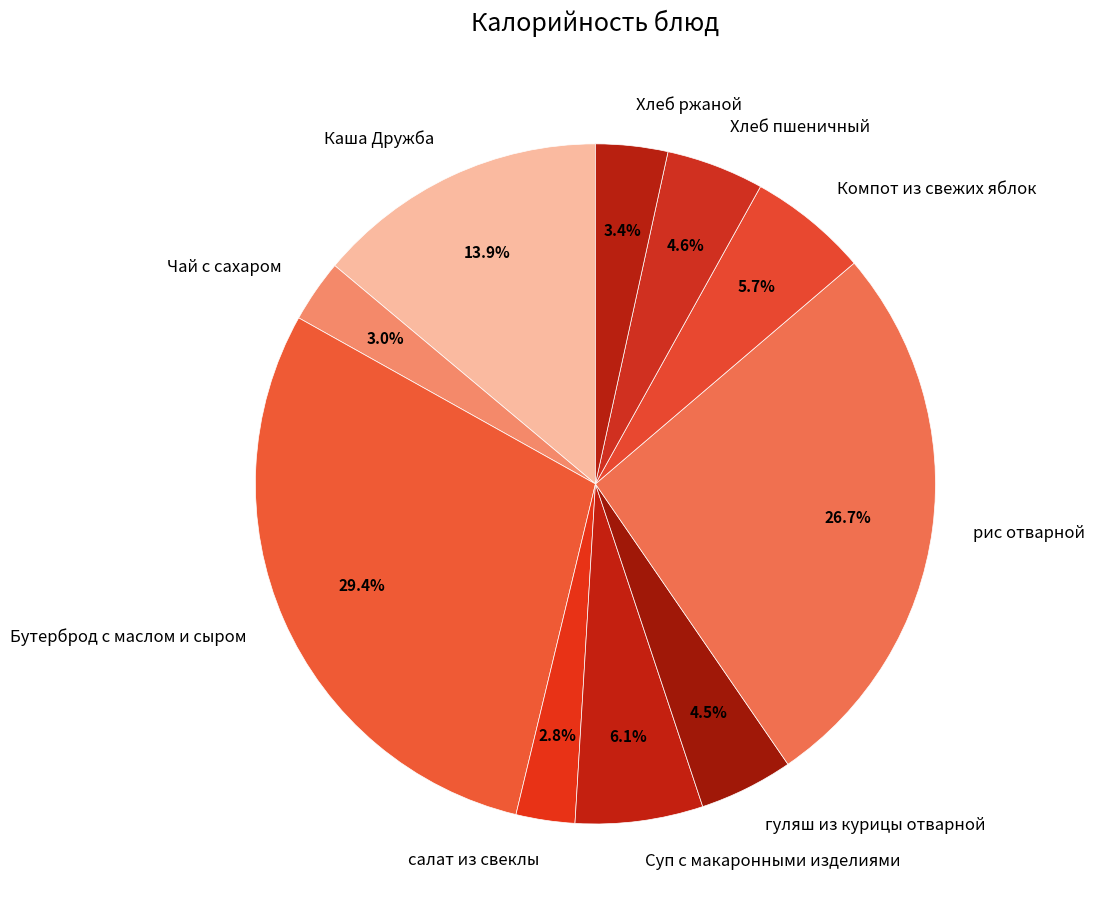

The Компот из свежих яблок slice represents 6% of the pie. True or false?

True